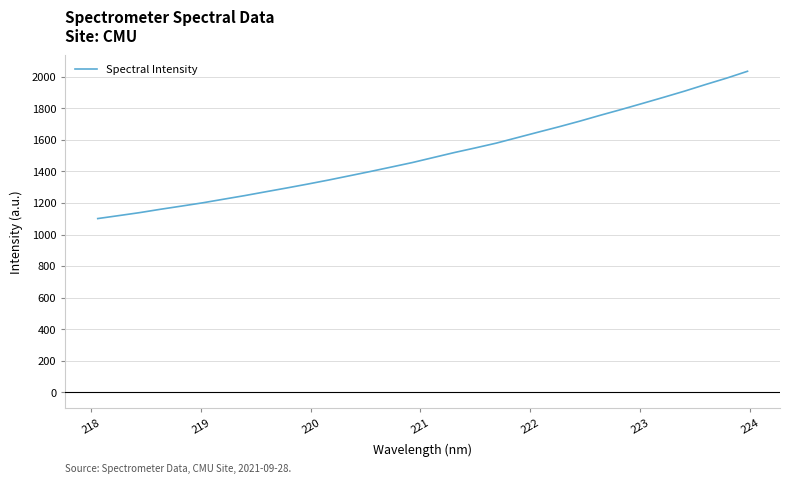

What is the minimum value shown in the chart?

1101.4